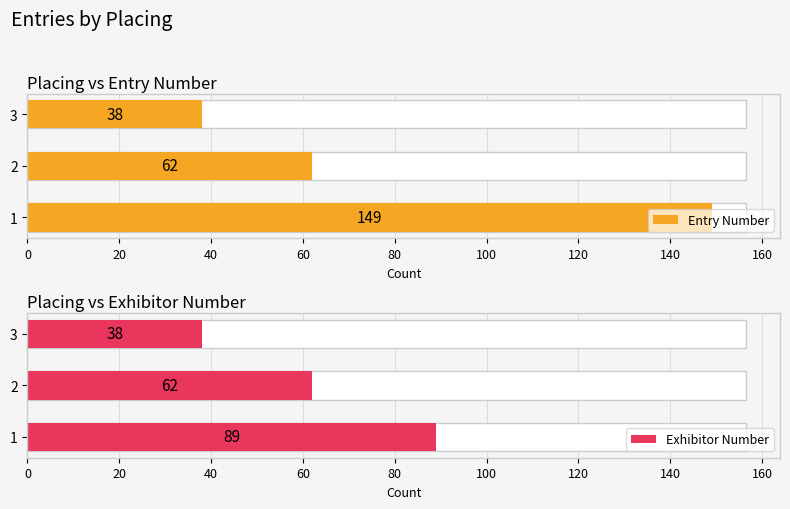

How many categories are shown in the chart?

3